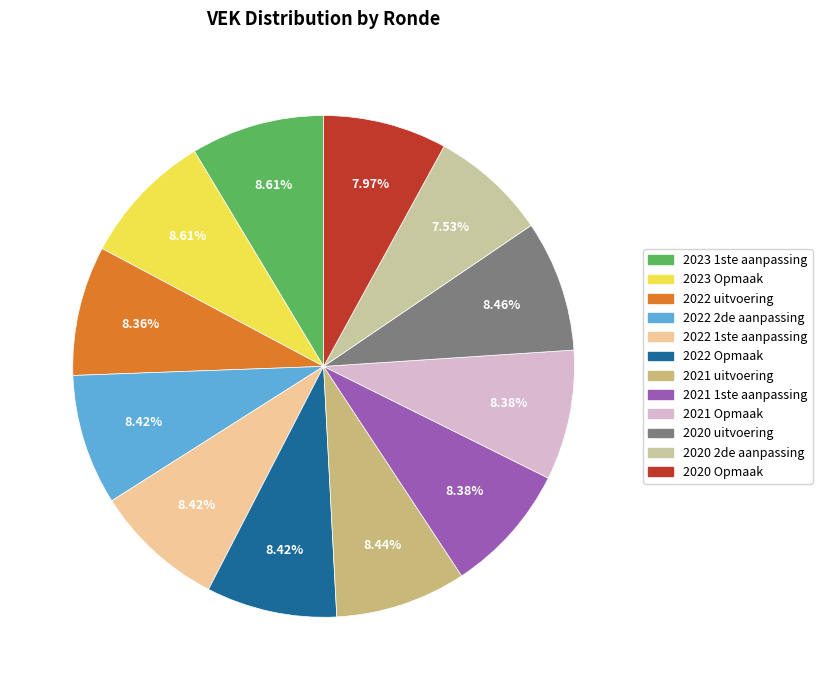

Is the sum of 2021 uitvoering and 2021 Opmaak greater than half?

No